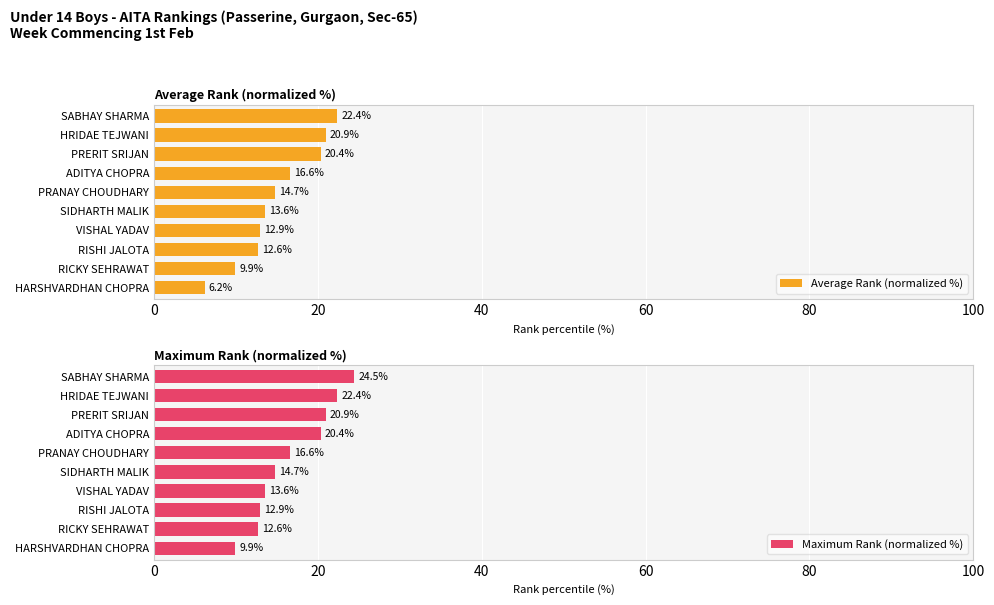

How many values in the Average Rank (normalized %) series exceed 14?

5